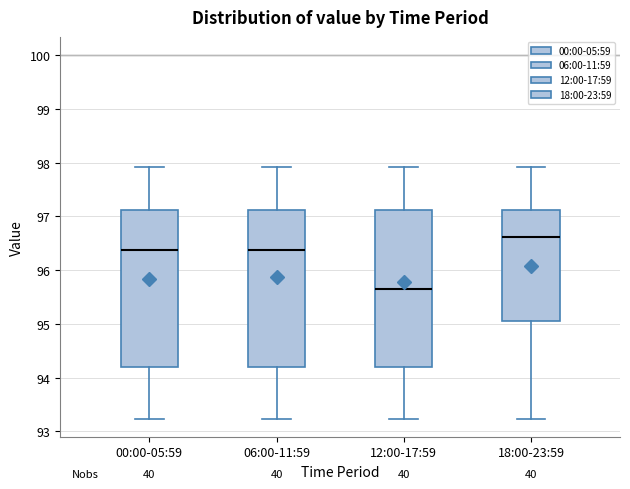

Reading left to right, read every box against the y-axis: the position of its median line, the range the box covers, and the ends of its whiskers. The values are not printed on the chart, so give them approximately, as read against the axis.

00:00-05:59: median 96.4, box 94.2 to 97.1, whiskers 93.2 to 97.9
06:00-11:59: median 96.4, box 94.2 to 97.1, whiskers 93.2 to 97.9
12:00-17:59: median 95.6, box 94.2 to 97.1, whiskers 93.2 to 97.9
18:00-23:59: median 96.6, box 95.1 to 97.1, whiskers 93.2 to 97.9